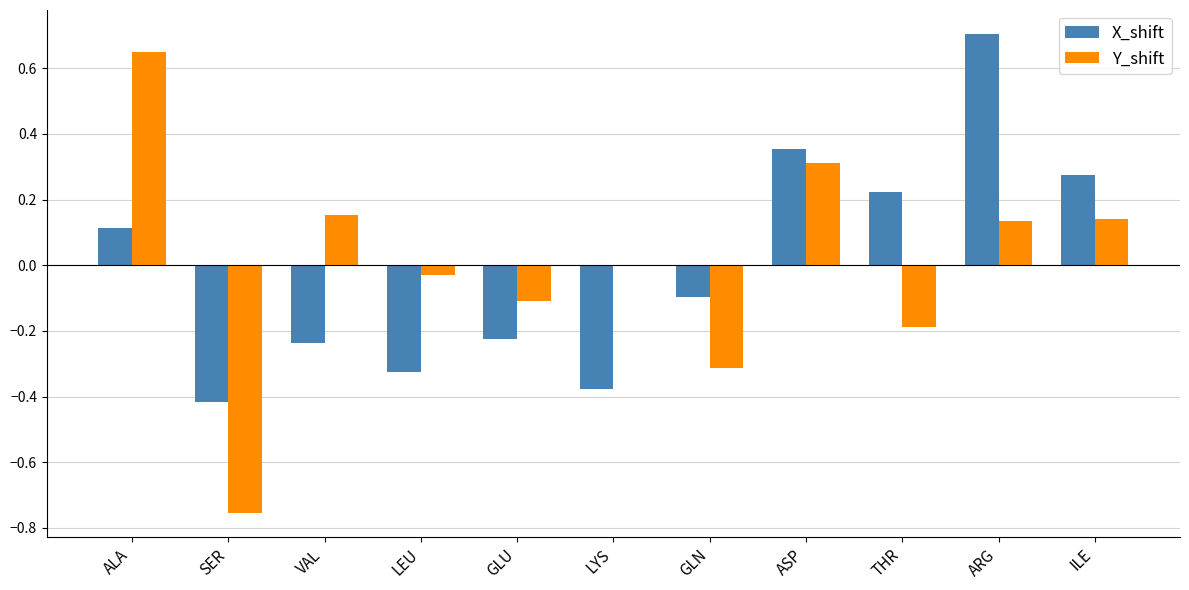

Is the value of Y_shift at ARG greater than the value of X_shift at THR?

No